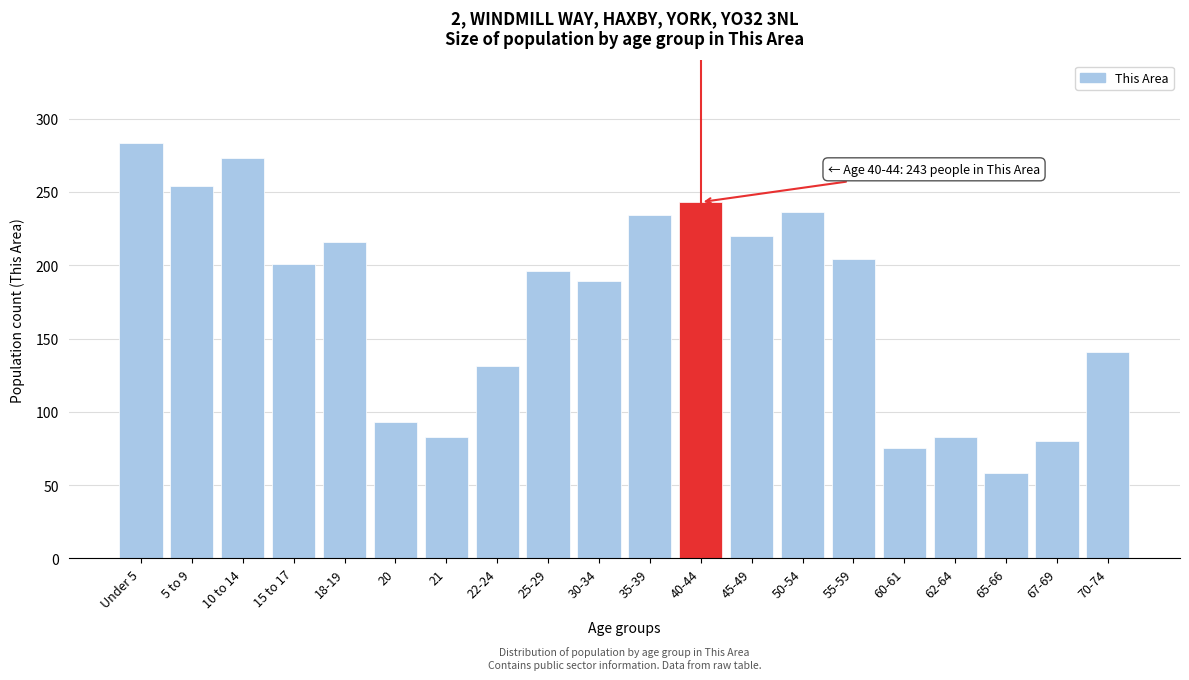

Reading left to right, extract all data points from this chart.

Under 5=283	5 to 9=254	10 to 14=273	15 to 17=201	18-19=216	20=93	21=83	22-24=131	25-29=196	30-34=189	35-39=234	40-44=243	45-49=220	50-54=236	55-59=204	60-61=75	62-64=83	65-66=58	67-69=80	70-74=141